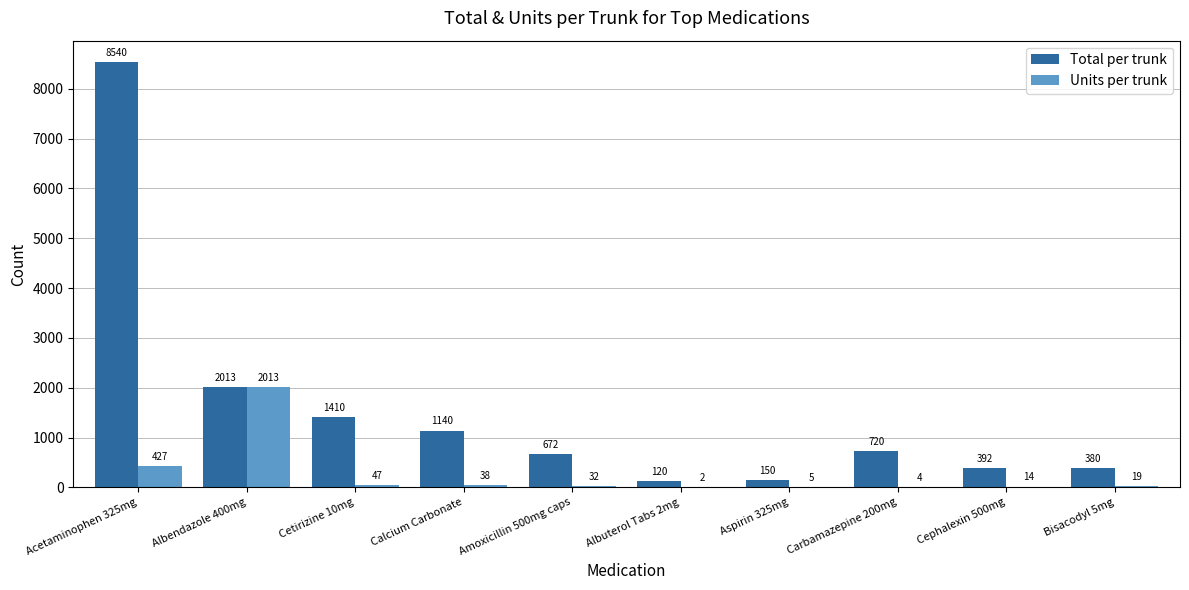

Which series changed the most between Cetirizine 10mg and Calcium Carbonate?

Total per trunk